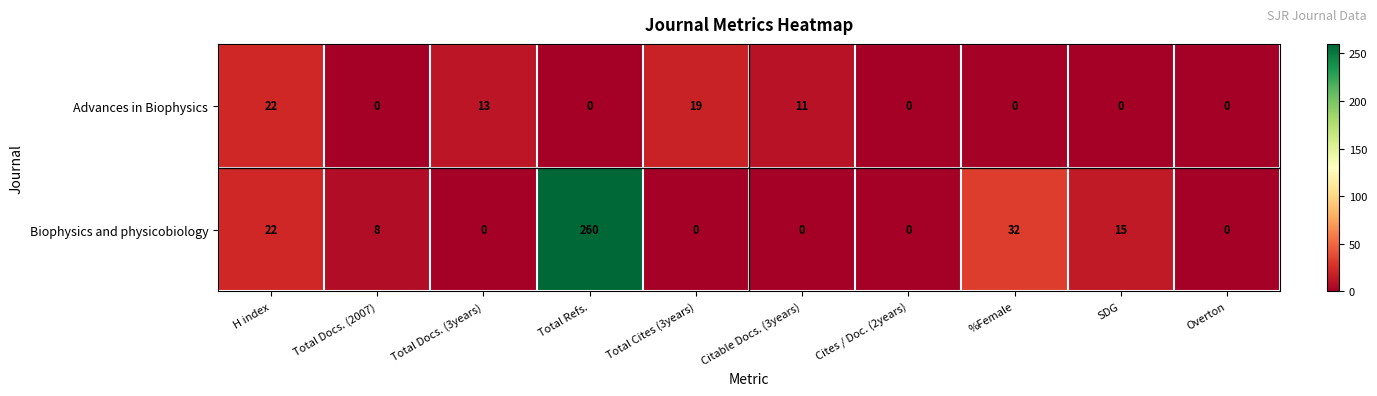

What is the difference between the second highest and second lowest values in the Advances in Biophysics series?

19